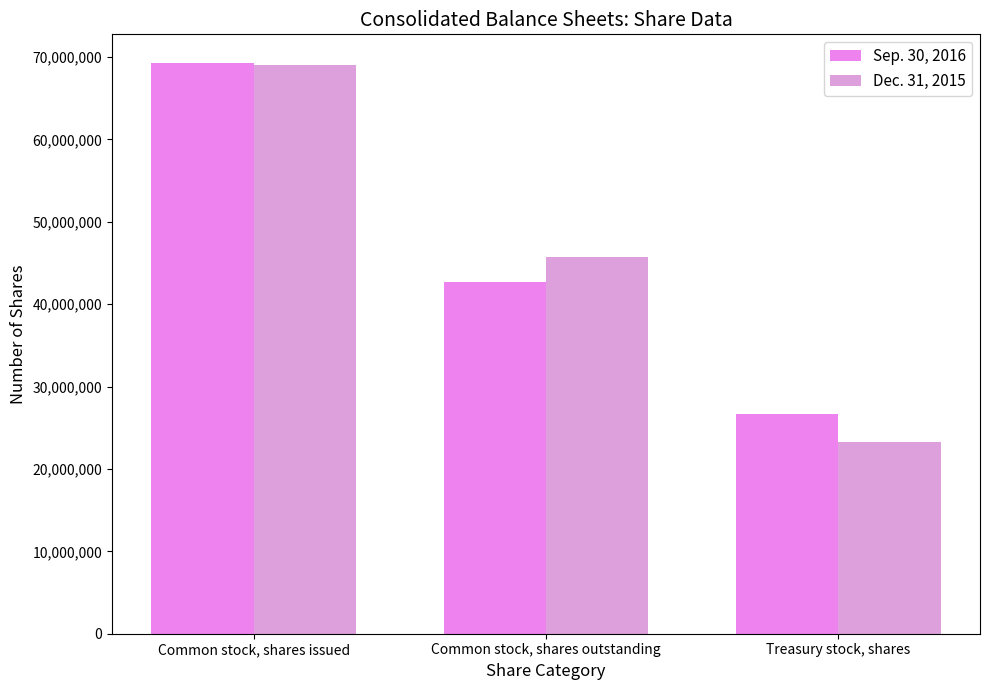

Where is Sep. 30, 2016 nearest to the value 47963329?

Common stock, shares outstanding